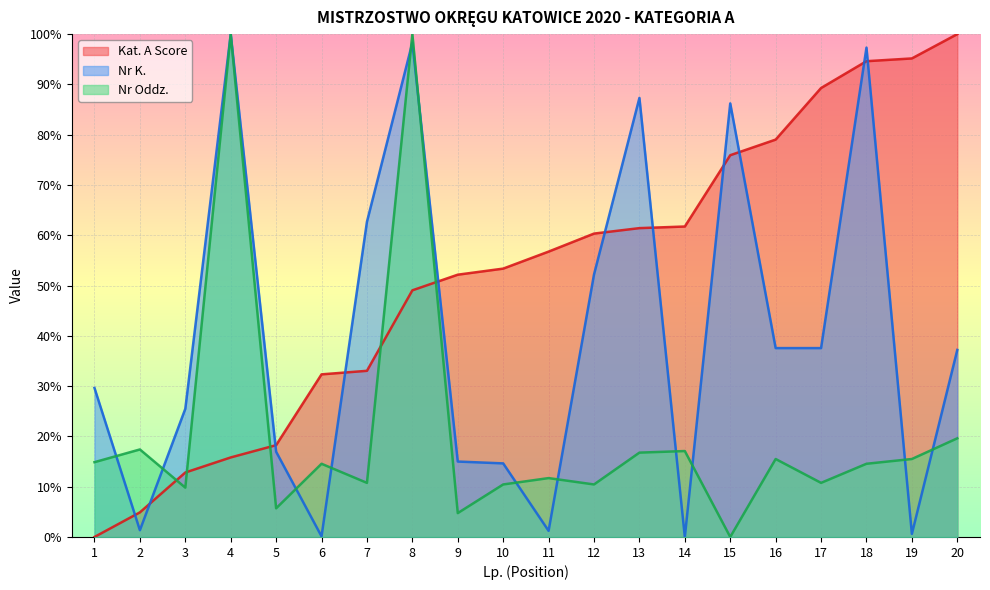

How many values in the Nr K. series exceed 37?

10